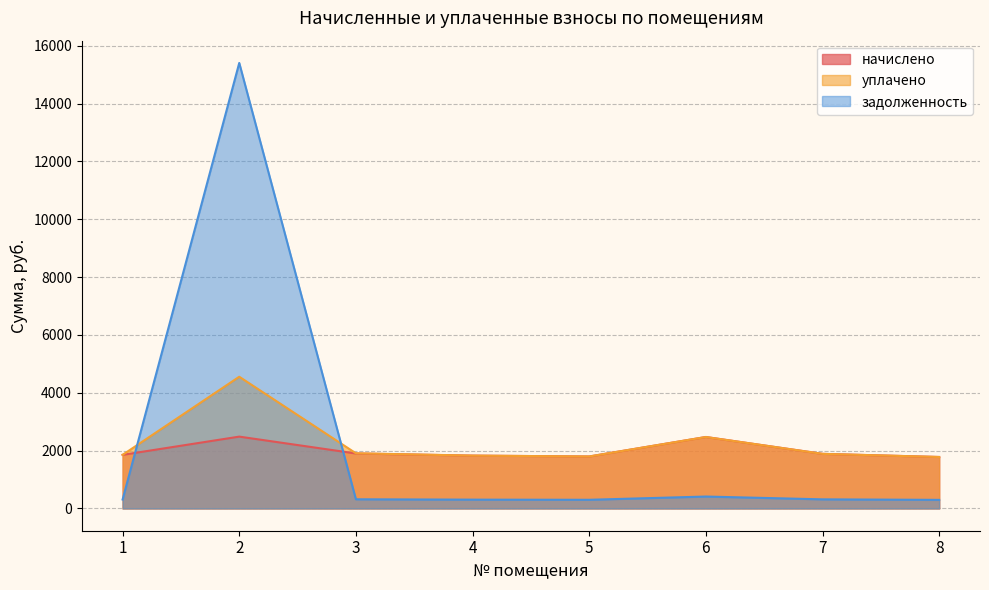

What is the difference between the maximum and minimum values in the задолженность series?

15110.8